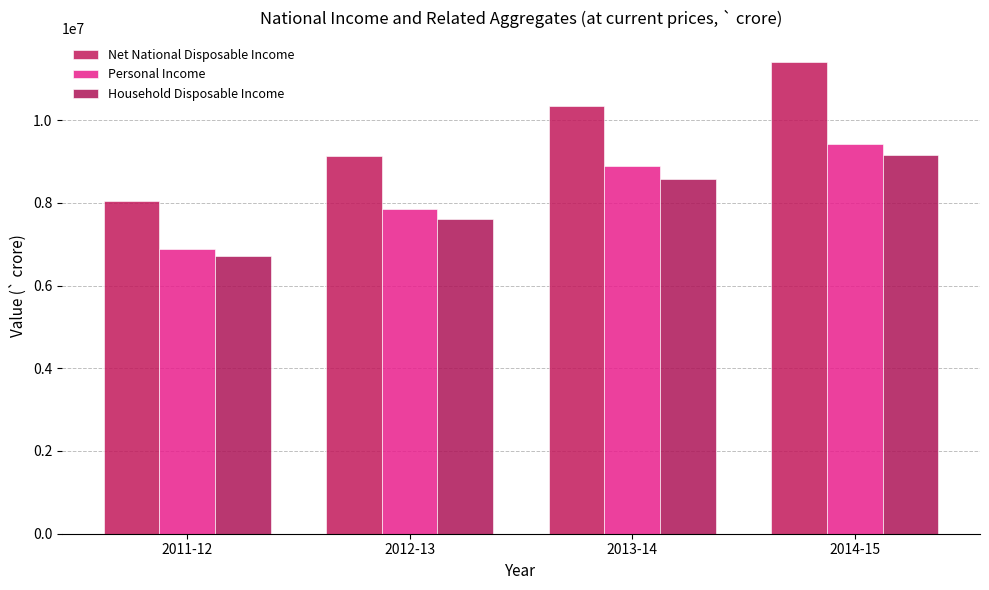

What is the sum of all Household Disposable Income values?

32051729